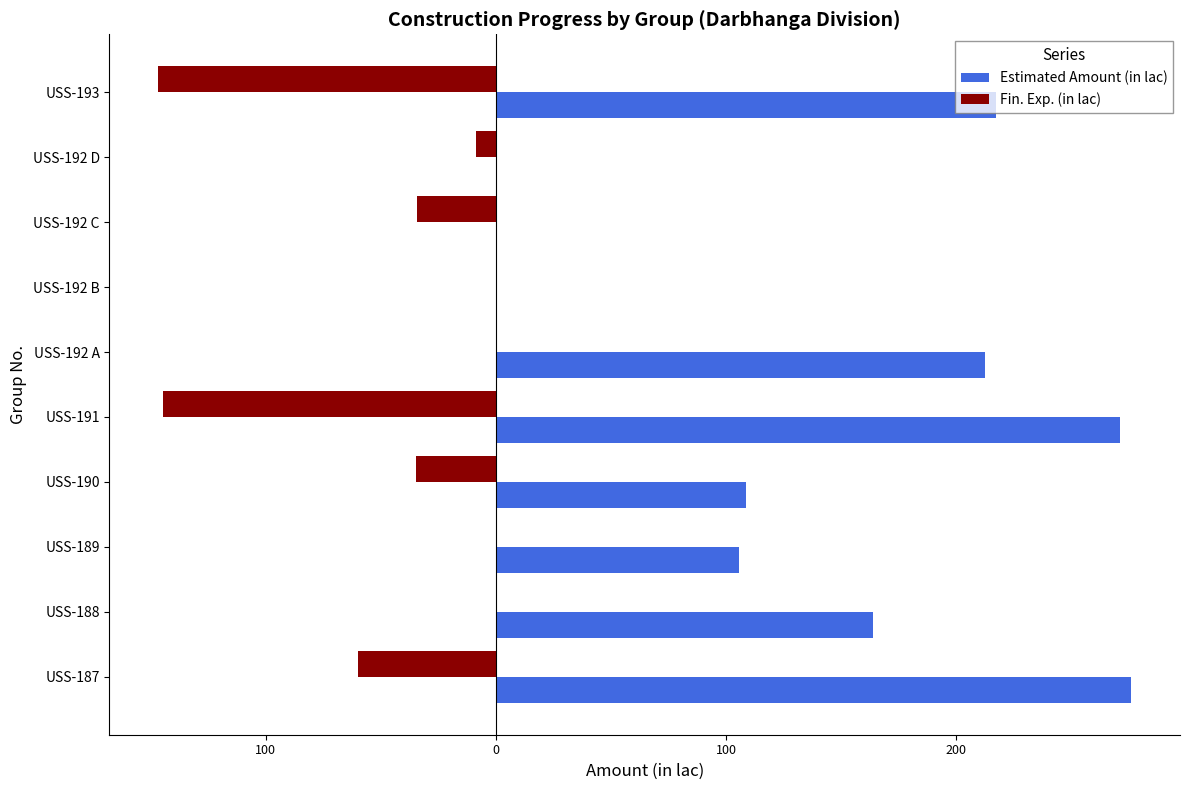

Rank the series by their maximum value, from highest to lowest.

Estimated Amount (in lac), Fin. Exp. (in lac)